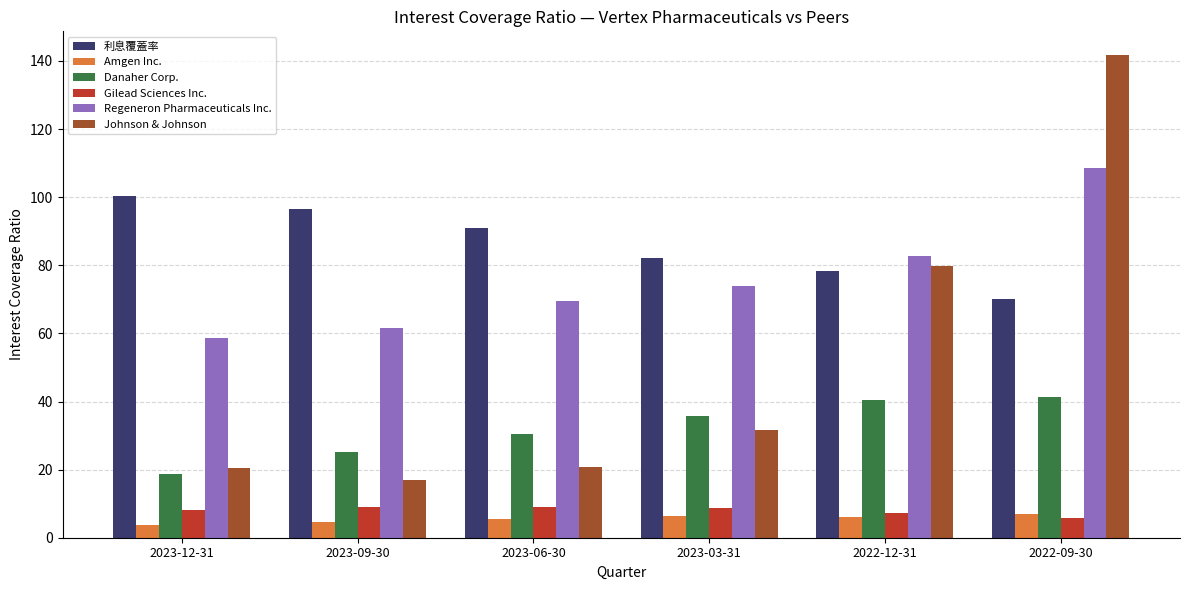

The value of 利息覆蓋率 at 2022-09-30 is 100.6. True or false?

False